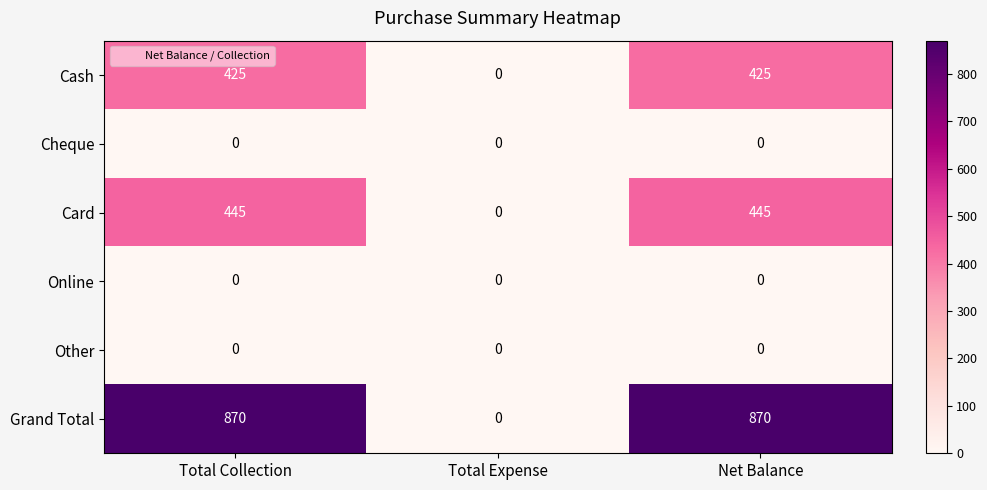

Count the Grand Total values in the range 0 to 870.

3